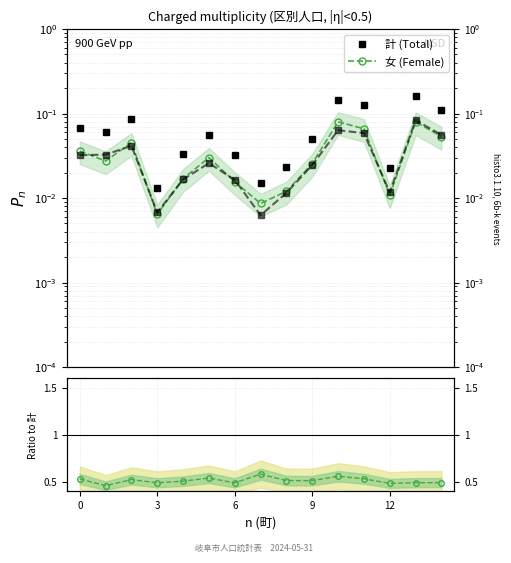

Rank the series by their maximum value, from lowest to highest.

女 (Female), 計 (Total), Ratio to 計